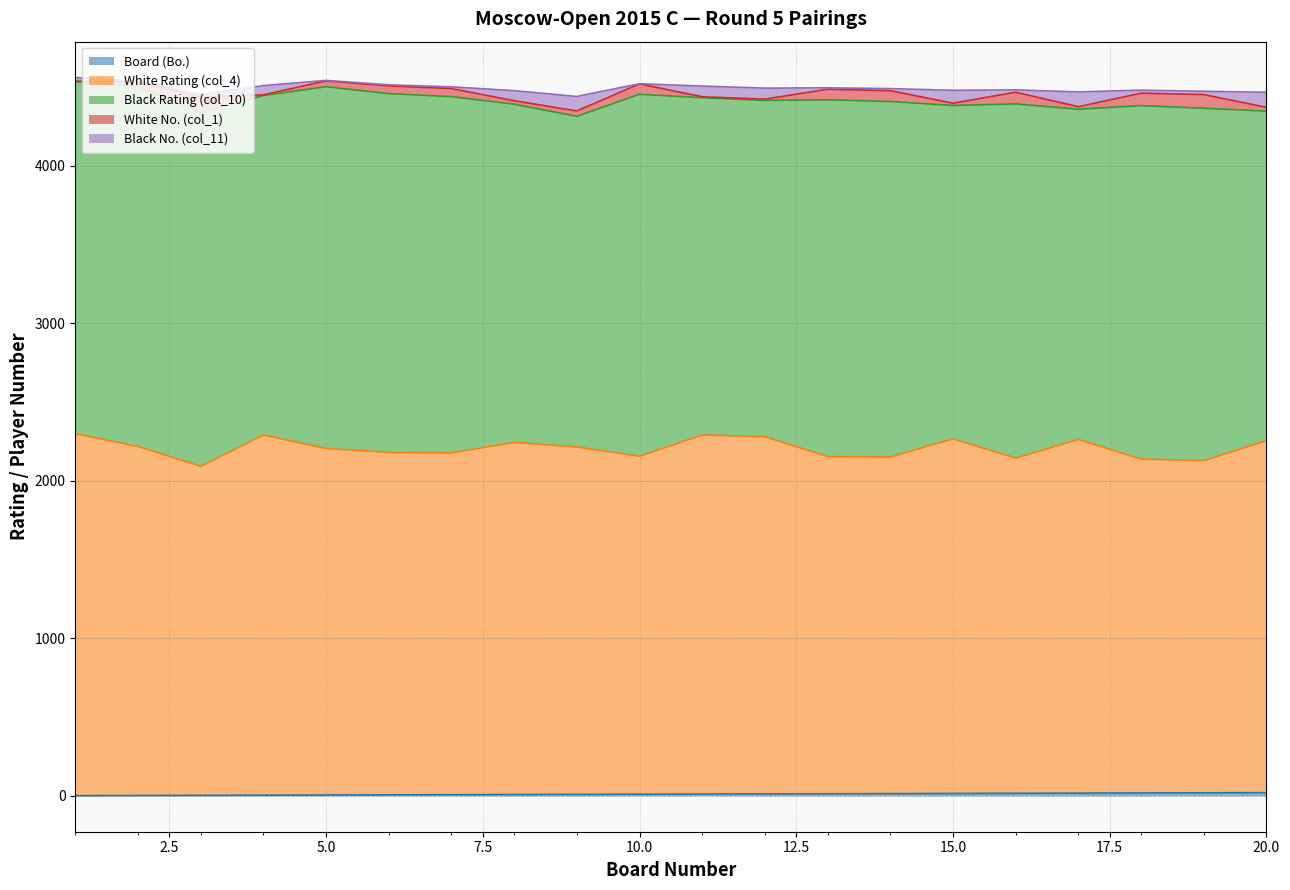

True or false: White Rating (col_4) and White No. (col_1) intersect in this chart.

False